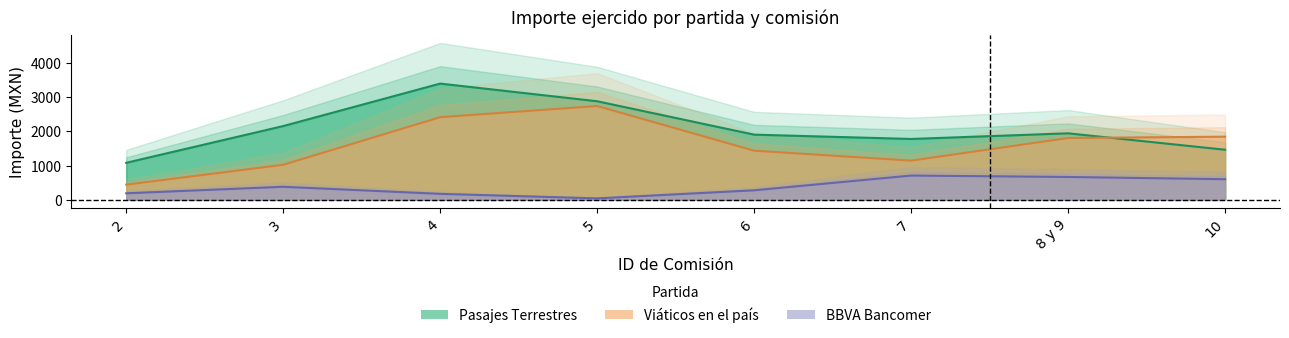

Is the value of BBVA Bancomer at 4 greater than the value of Viáticos en el país at 6?

No